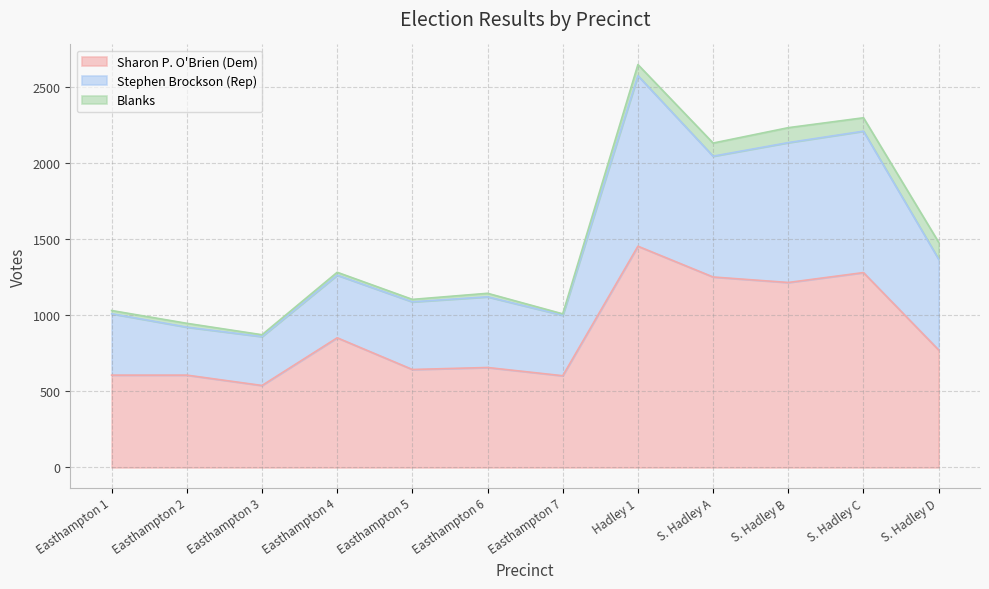

How many data points in Sharon P. O'Brien (Dem) are less than 771?

6